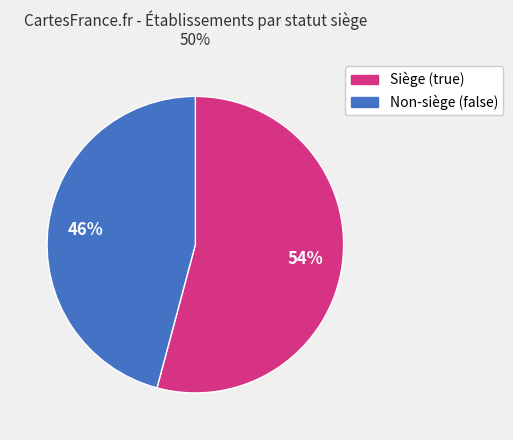

Which slice represents more than half of the pie?

Siège (true)